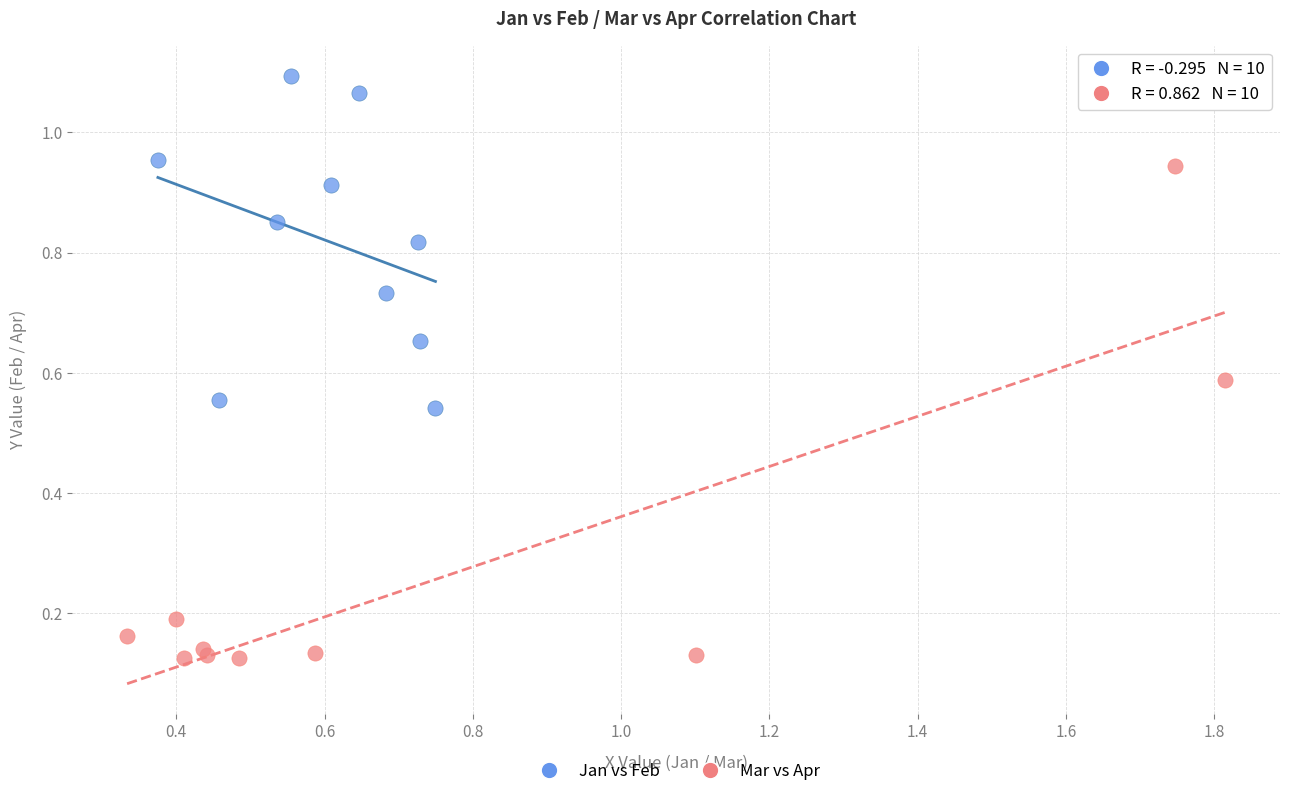

Which series has the widest spread of Y values?

Mar vs Apr